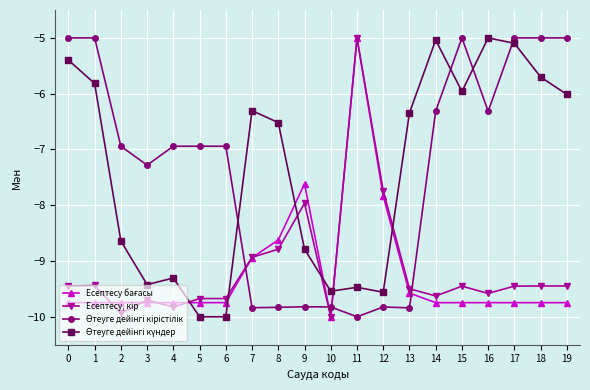

What is the difference between the highest and lowest values at 8?

3.3